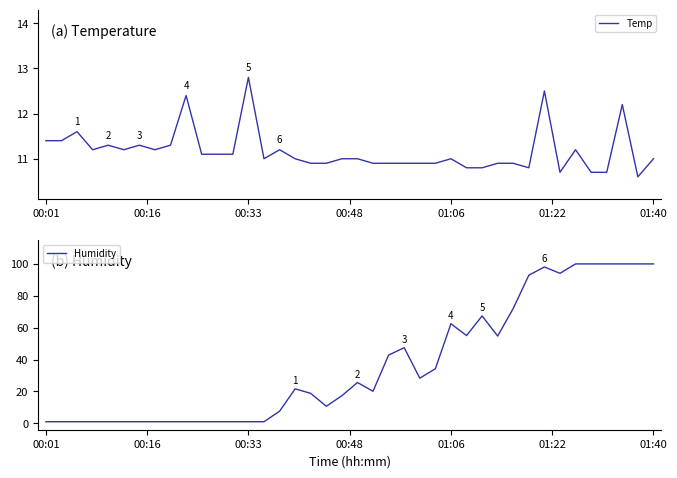

Is it true that Temp equals 2.8 at 00:01?

False